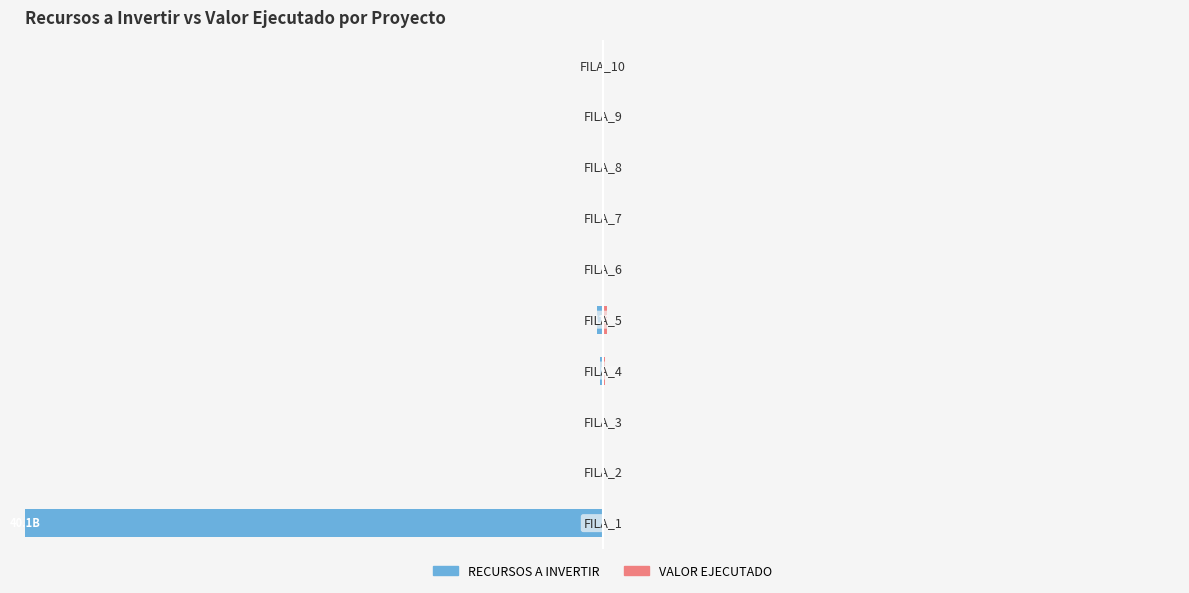

Is the value of RECURSOS A INVERTIR at 4 greater than the value of VALOR EJECUTADO at 3?

Yes